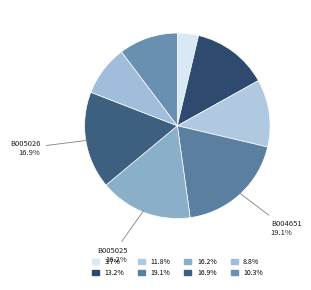

Which category has the biggest portion of the pie?

B004651